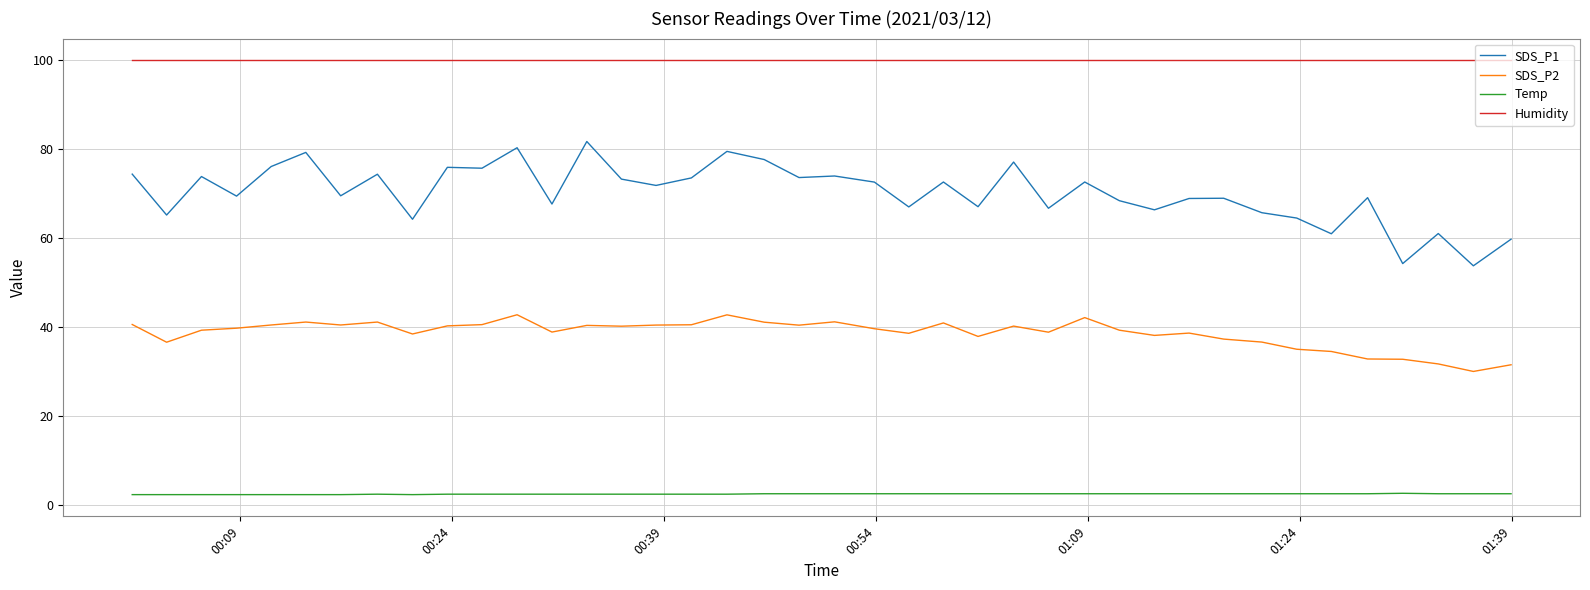

How many lines are shown in the chart?

4